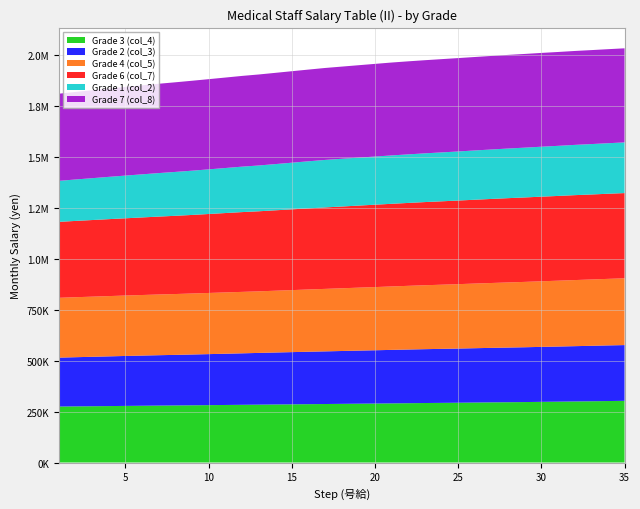

Reading left to right, list all the values displayed in this chart.

Grade 3 (col_4): 274400	275200	275900	276700	277500	278300	279100	279800	280500	281300	282100	282900	283700	284500	285200	286000	286800	287600	288400	289100	289900	290800	291700	292400	293100	294000	294900	295600	296400	297400	298300	299300	300300	301400	302400
Grade 2 (col_3): 239800	241100	242400	243700	244900	246000	247000	247900	249000	250100	251200	252400	253600	254800	256000	257100	258100	259100	260200	261200	262300	263200	264000	264800	265600	266400	267200	268000	268700	269500	270300	271100	271900	272700	273300
Grade 4 (col_5): 293300	294100	294800	295500	296200	296900	297600	298300	299100	299800	300600	301200	301800	302900	304000	305200	306300	307500	308600	309800	311000	312200	313400	314500	315700	316900	318000	319200	320400	321600	322800	324000	325100	326200	327400
Grade 6 (col_7): 372300	374000	375600	377200	378700	380300	381900	383500	385100	387100	389100	391100	392500	394200	395900	397600	399300	400800	402300	403800	405100	406400	407700	408800	409900	411000	412100	413200	414000	414800	415500	416300	416700	417300	417800
Grade 1 (col_2): 201000	203100	205200	207300	209300	211300	213300	215100	216900	218800	220700	222800	224500	226500	228700	230800	232900	234000	235000	236100	237200	238000	238900	239700	240600	241500	242400	243300	244100	244900	245600	246400	247100	247700	248400
Grade 7 (col_8): 427200	429100	431100	432900	434700	436300	437900	439400	440900	442200	443500	444800	446100	447300	448500	449600	450800	451900	453100	454300	455400	456200	456600	457300	457800	458200	458600	459000	459400	459800	460100	460400	460700	461000	461300